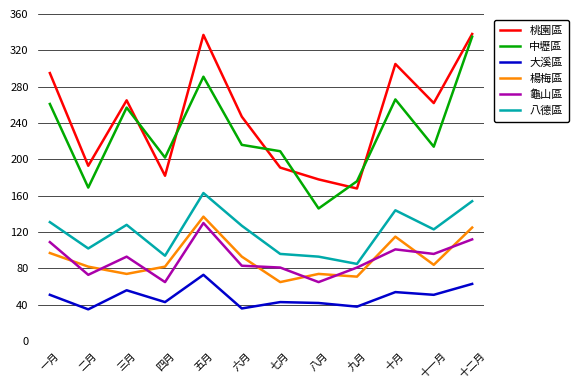

What position from the right is 五月?

8